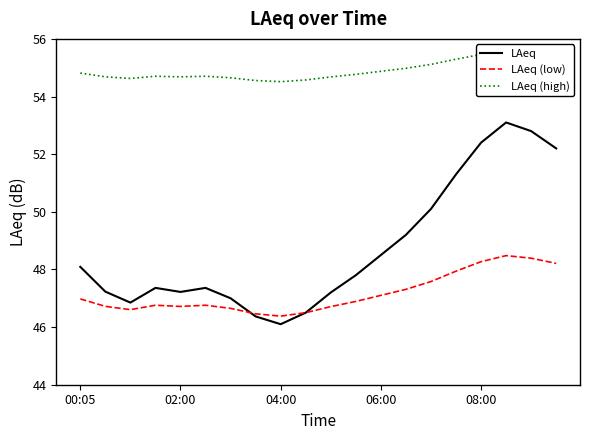

What are all the series names shown in the legend?

LAeq, LAeq (low), LAeq (high)